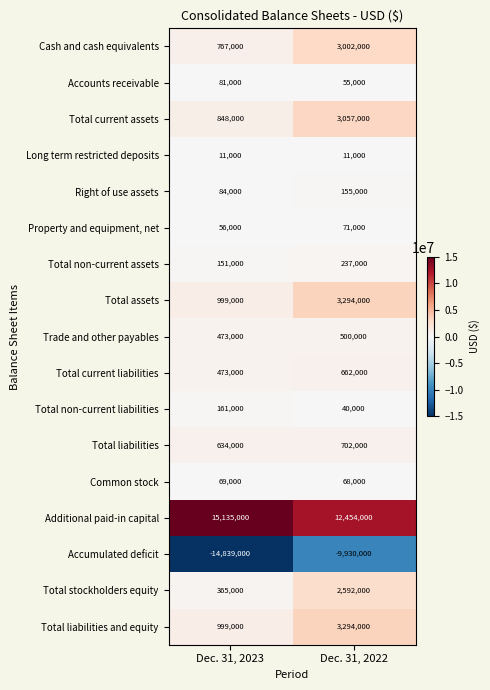

How many categories are shown in the chart?

2